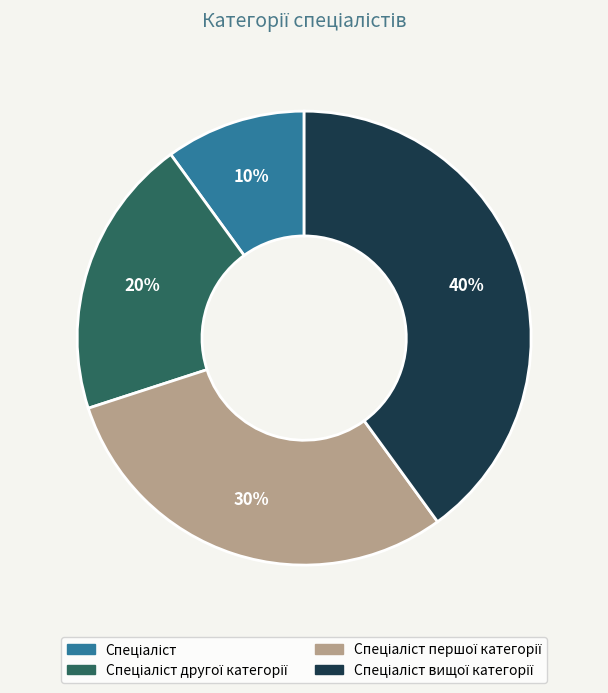

Is there a majority slice in this chart?

No